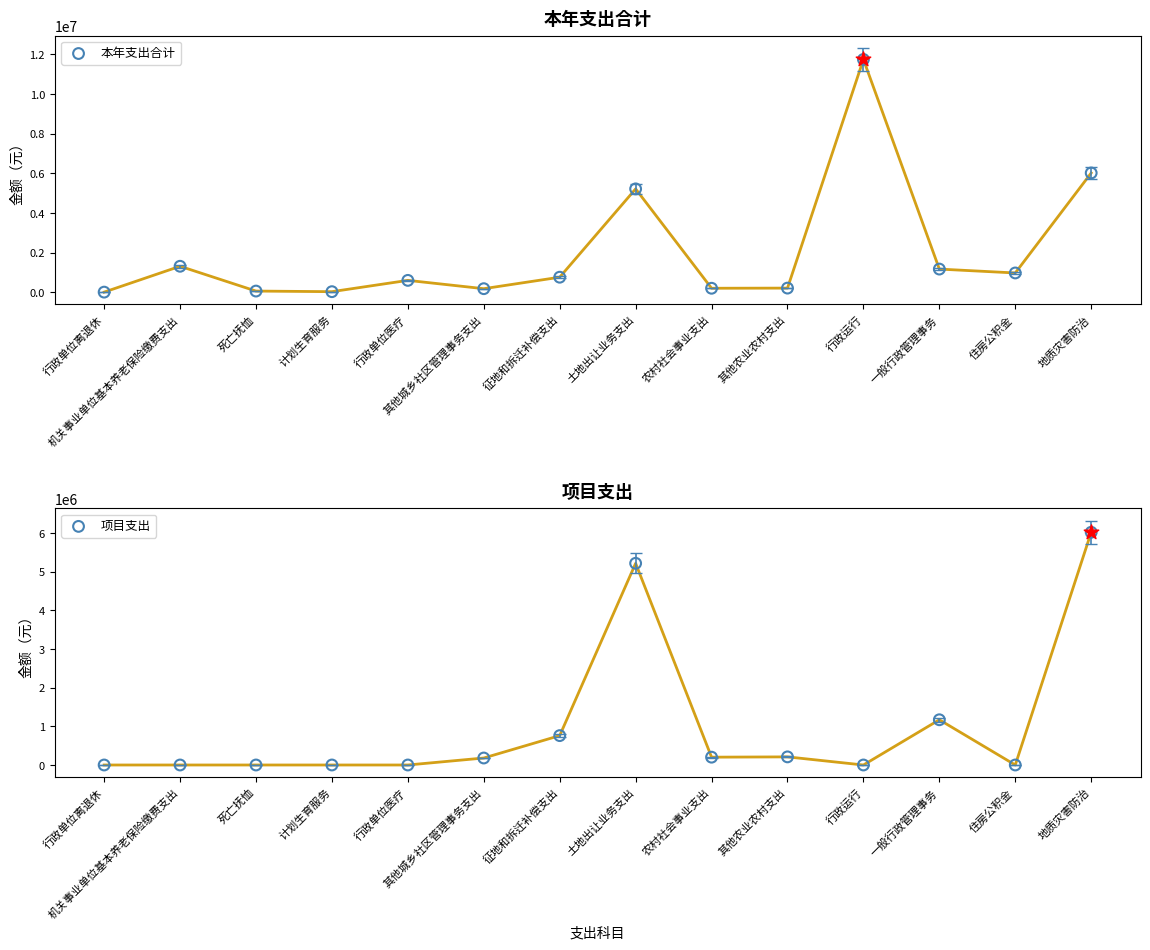

Which series has the largest total across all categories?

本年支出合计